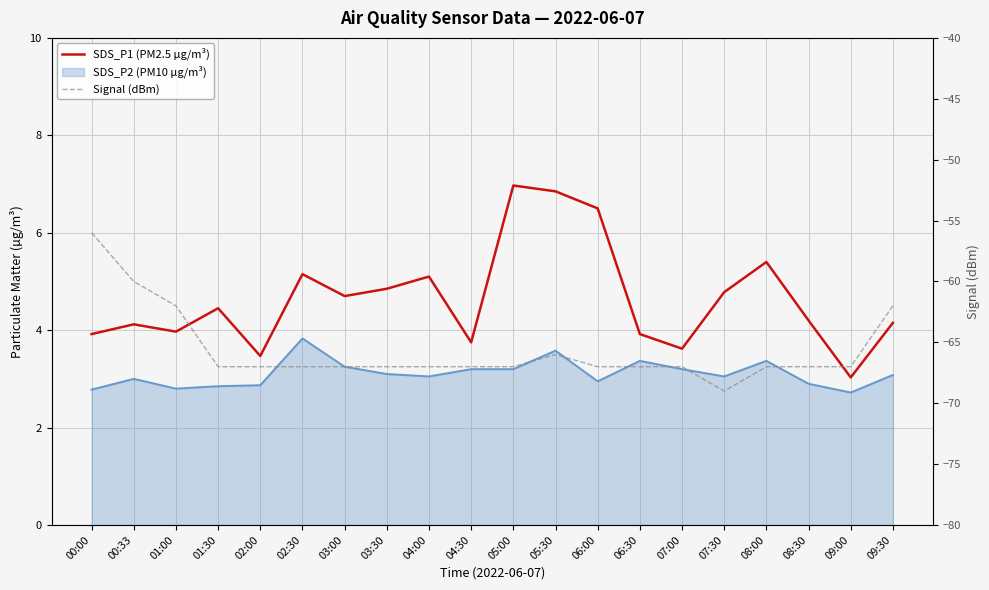

Rank the series by their average value, from highest to lowest.

SDS_P1 (PM2.5 µg/m³), Signal (dBm)